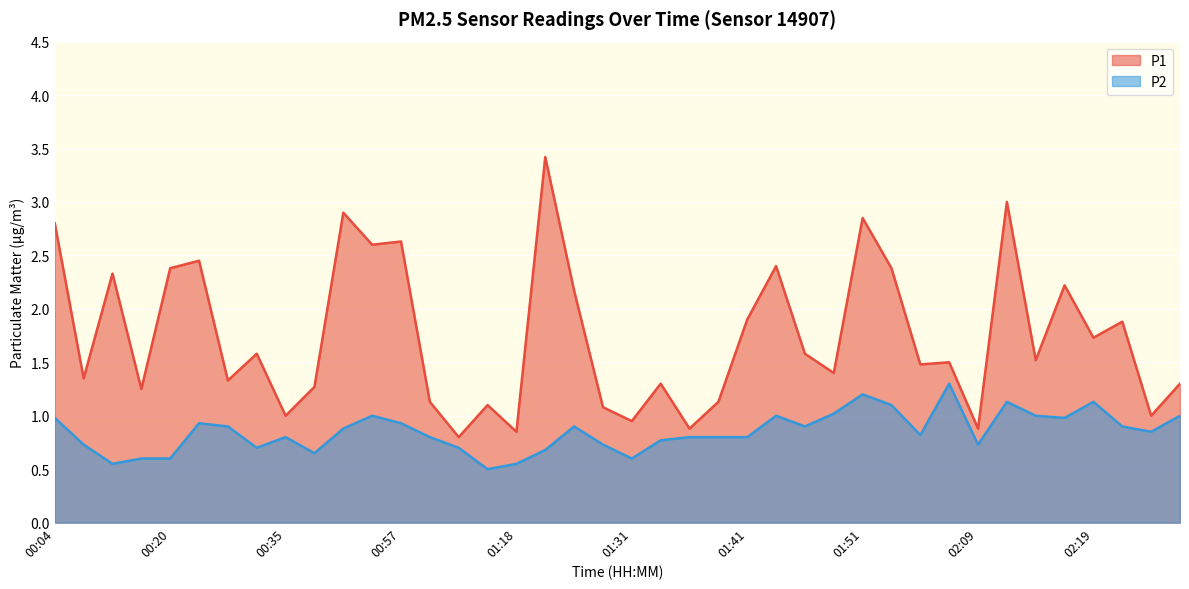

Reading right to left, list all the values displayed in this chart.

P1: 02:27=1.3	02:24=1.0	02:22=1.9	02:19=1.7	02:17=2.2	02:14=1.5	02:12=3.0	02:09=0.9	02:07=1.5	02:04=1.5	01:53=2.4	01:51=2.9	01:48=1.4	01:46=1.6	01:44=2.4	01:41=1.9	01:39=1.1	01:36=0.9	01:34=1.3	01:31=0.9	01:29=1.1	01:26=2.2	01:24=3.4	01:18=0.8	01:15=1.1	01:13=0.8	01:07=1.1	00:57=2.6	00:44=2.6	00:41=2.9	00:38=1.3	00:35=1.0	00:33=1.6	00:30=1.3	00:28=2.5	00:20=2.4	00:15=1.2	00:12=2.3	00:09=1.4	00:04=2.8
P2: 02:27=1.0	02:24=0.8	02:22=0.9	02:19=1.1	02:17=1.0	02:14=1.0	02:12=1.1	02:09=0.7	02:07=1.3	02:04=0.8	01:53=1.1	01:51=1.2	01:48=1.0	01:46=0.9	01:44=1.0	01:41=0.8	01:39=0.8	01:36=0.8	01:34=0.8	01:31=0.6	01:29=0.7	01:26=0.9	01:24=0.7	01:18=0.6	01:15=0.5	01:13=0.7	01:07=0.8	00:57=0.9	00:44=1.0	00:41=0.9	00:38=0.7	00:35=0.8	00:33=0.7	00:30=0.9	00:28=0.9	00:20=0.6	00:15=0.6	00:12=0.6	00:09=0.7	00:04=1.0